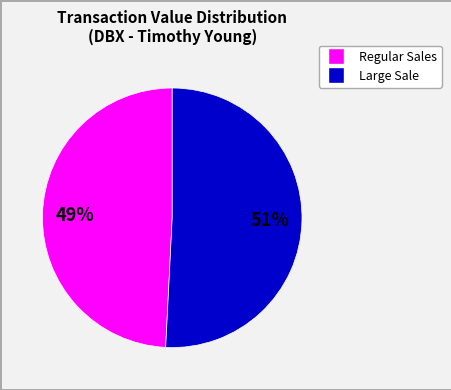

To the nearest percent, what is the average slice percentage?

50%